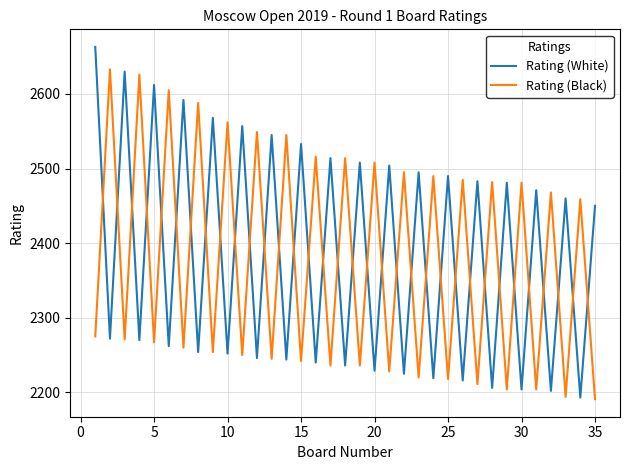

Rank the series by their maximum value, from highest to lowest.

Rating (White), Rating (Black)